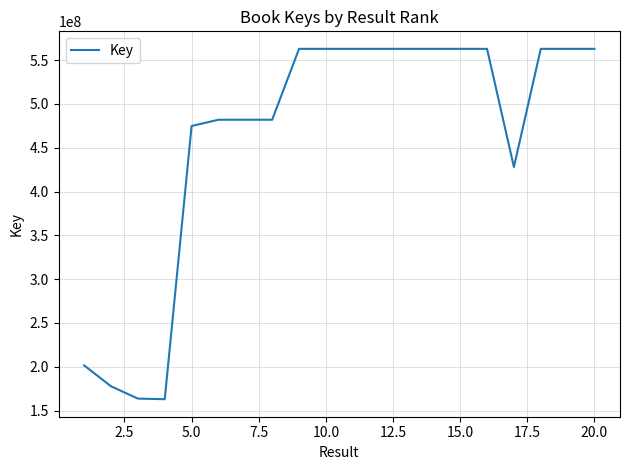

What is the greatest value displayed?

562839676